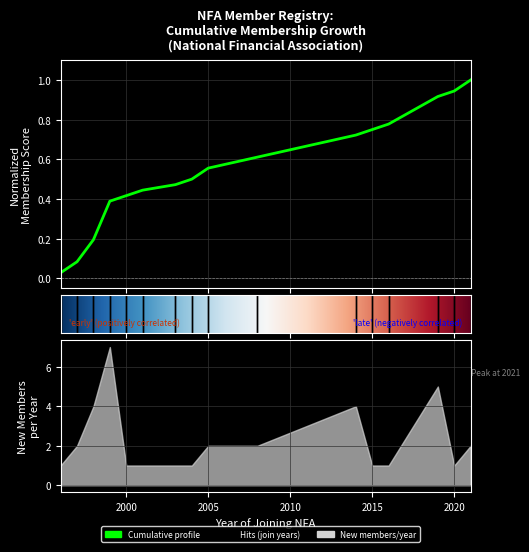

Is it true that the value at 2021 is 1.0?

True